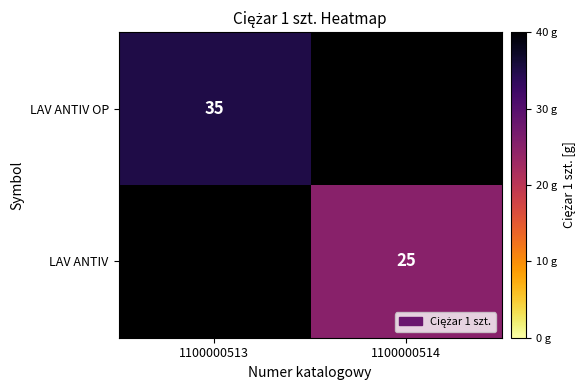

What is the maximum value shown in the chart?

35.0